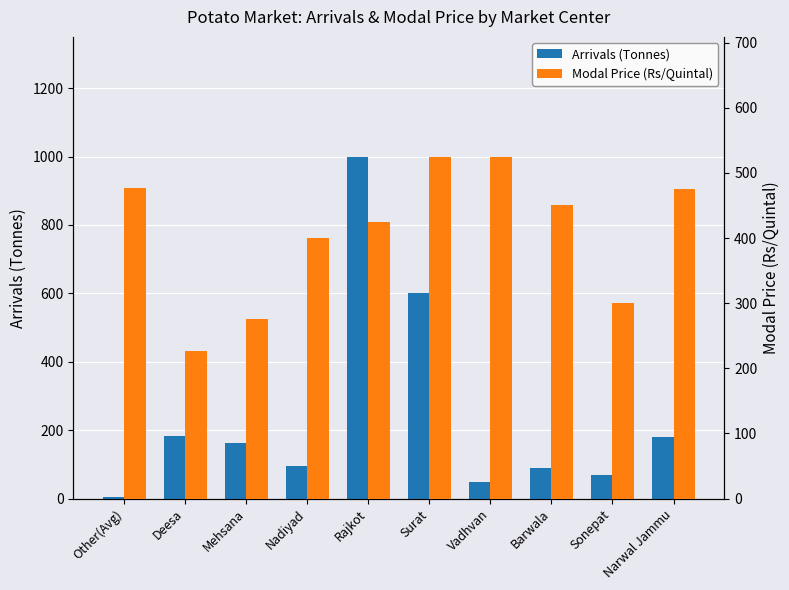

What is the value of the Arrivals (Tonnes) bar at the 6th from the left?

600.0